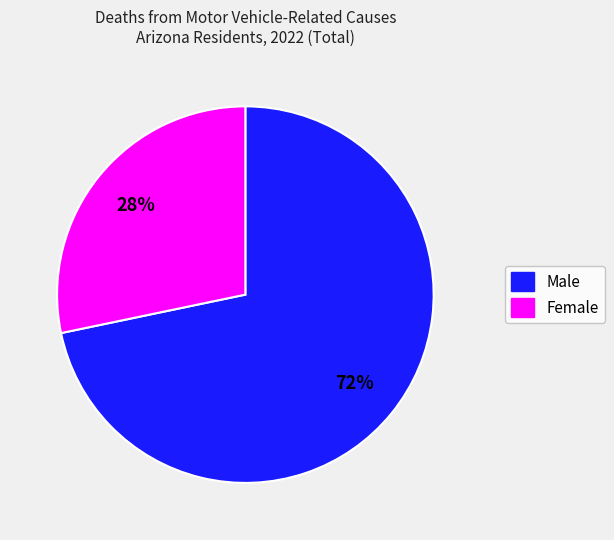

Which slice is the smallest?

Female